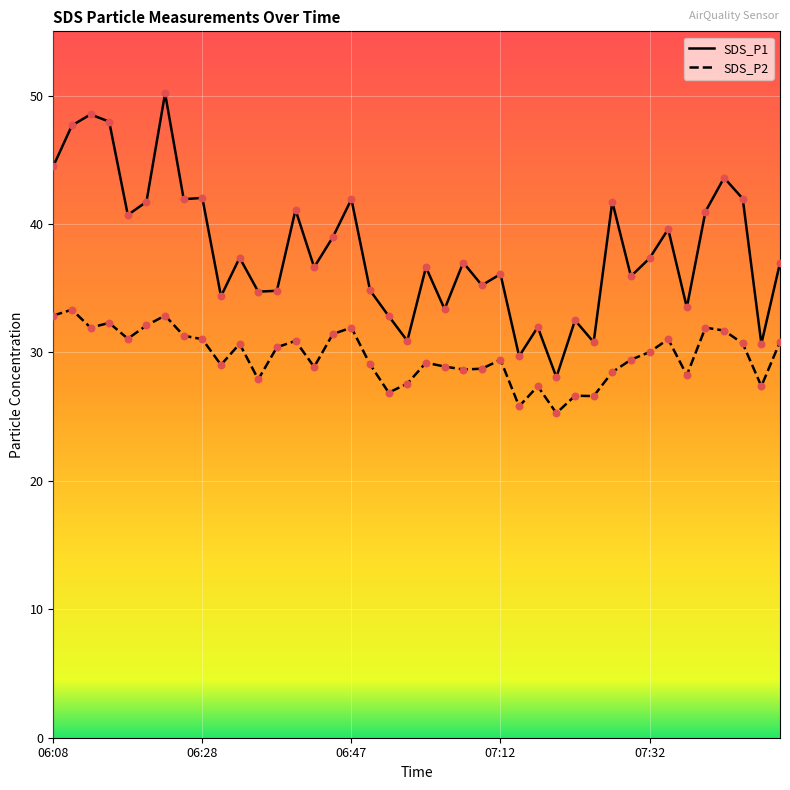

Which series has the largest total across all categories?

SDS_P1